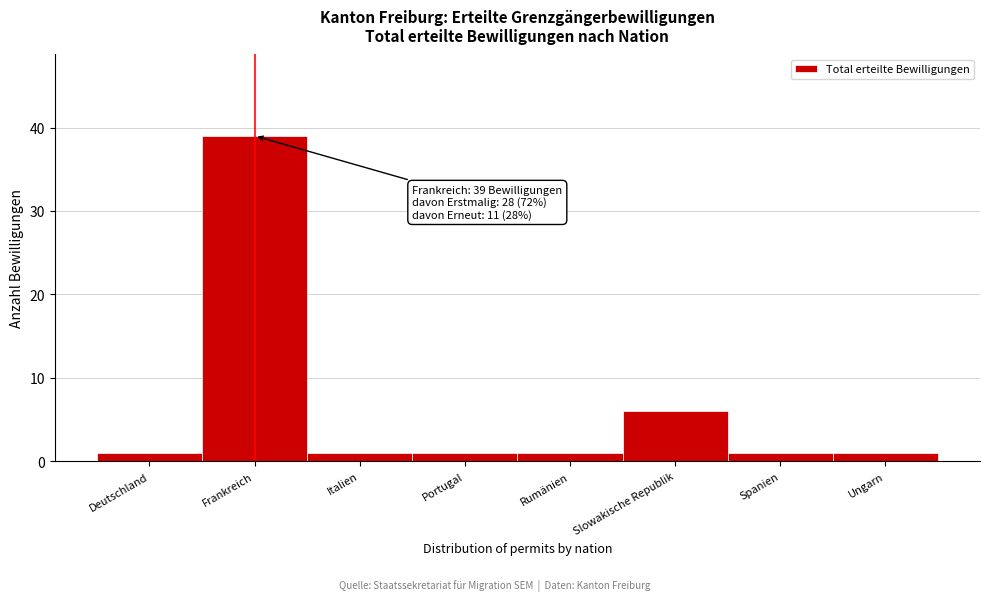

Reading left to right, what are all the values shown in this chart?

1	39	1	1	1	6	1	1